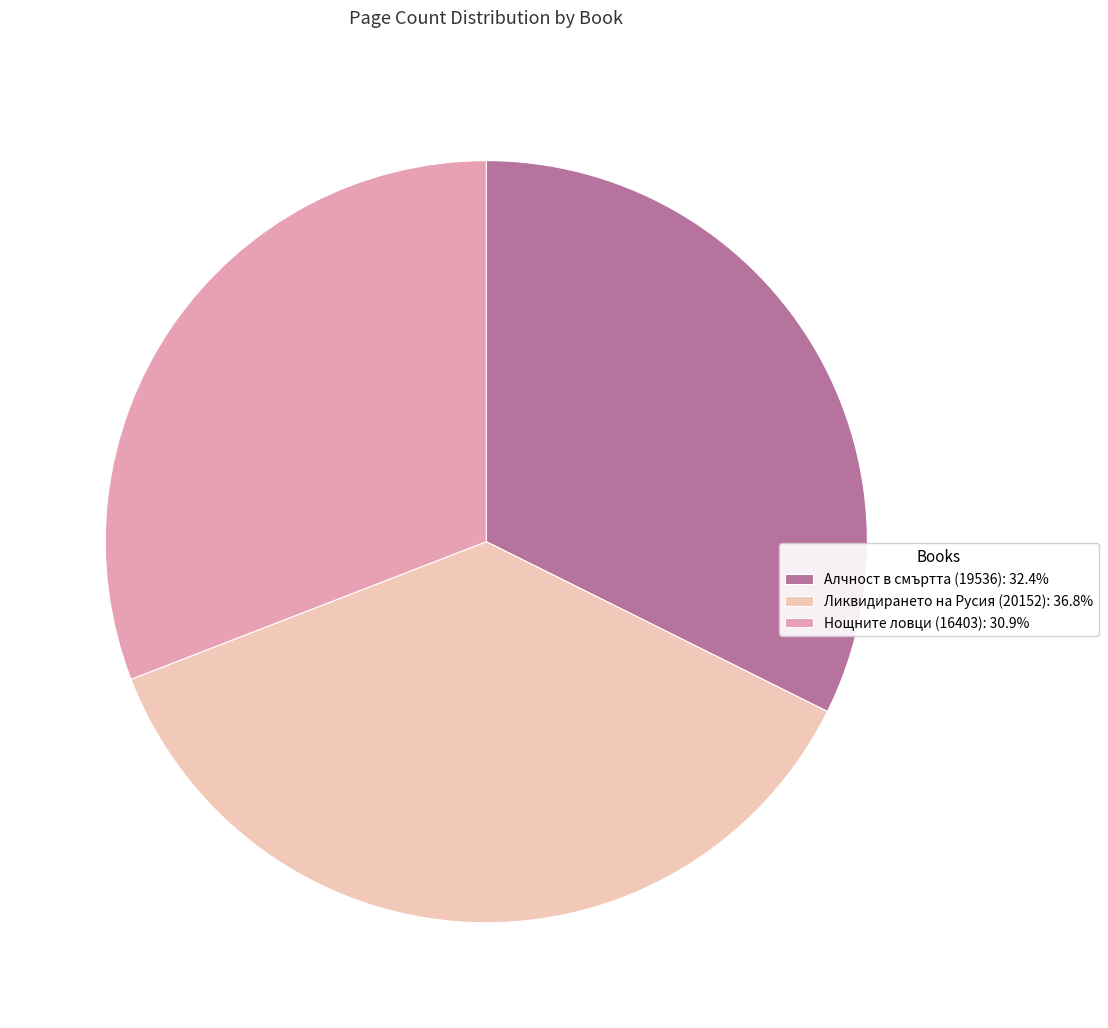

Is it true that Ликвидирането на Русия (20152) is 37% of the pie?

True